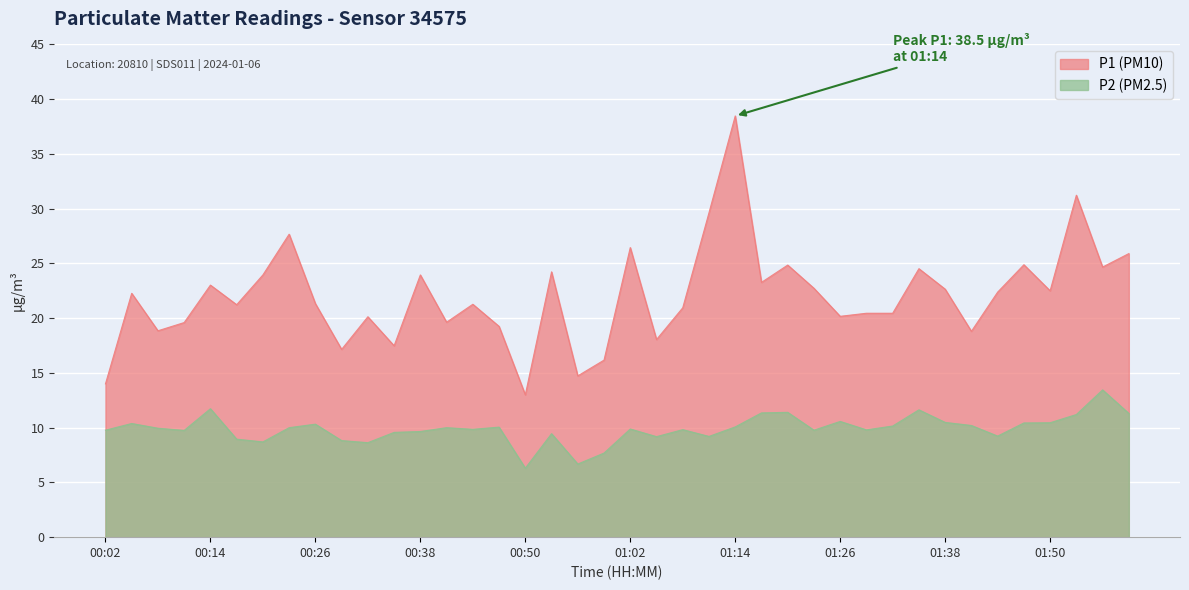

True or false: P2 and P1 intersect in this chart.

False